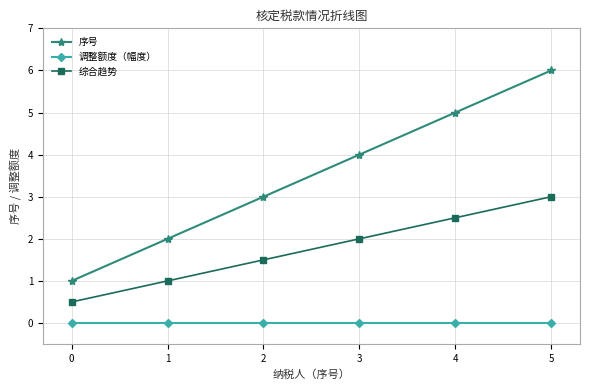

Which series has the widest spread of values?

序号